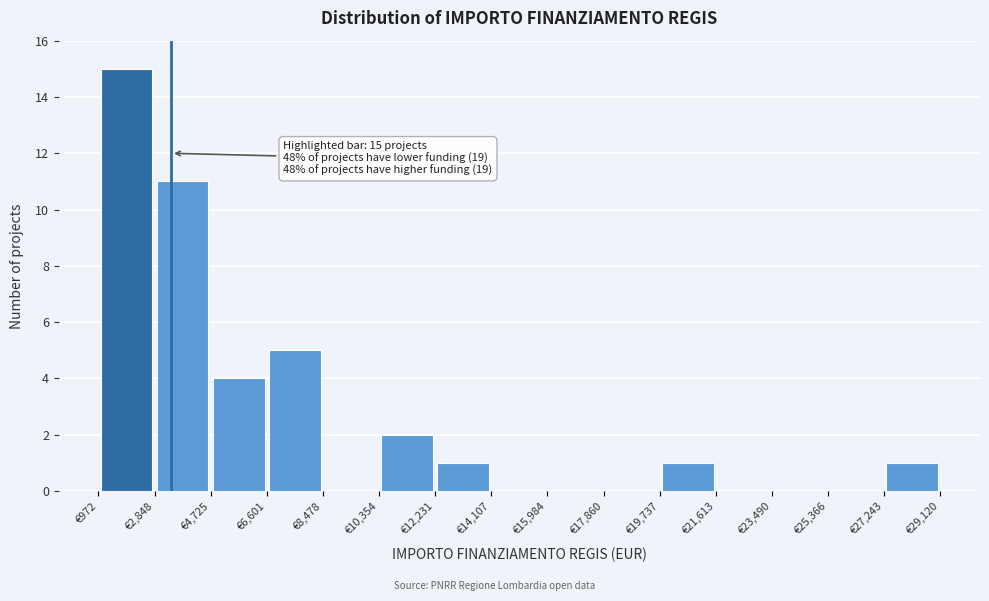

Which range on the x-axis has the tallest bar?

1000 to 2800